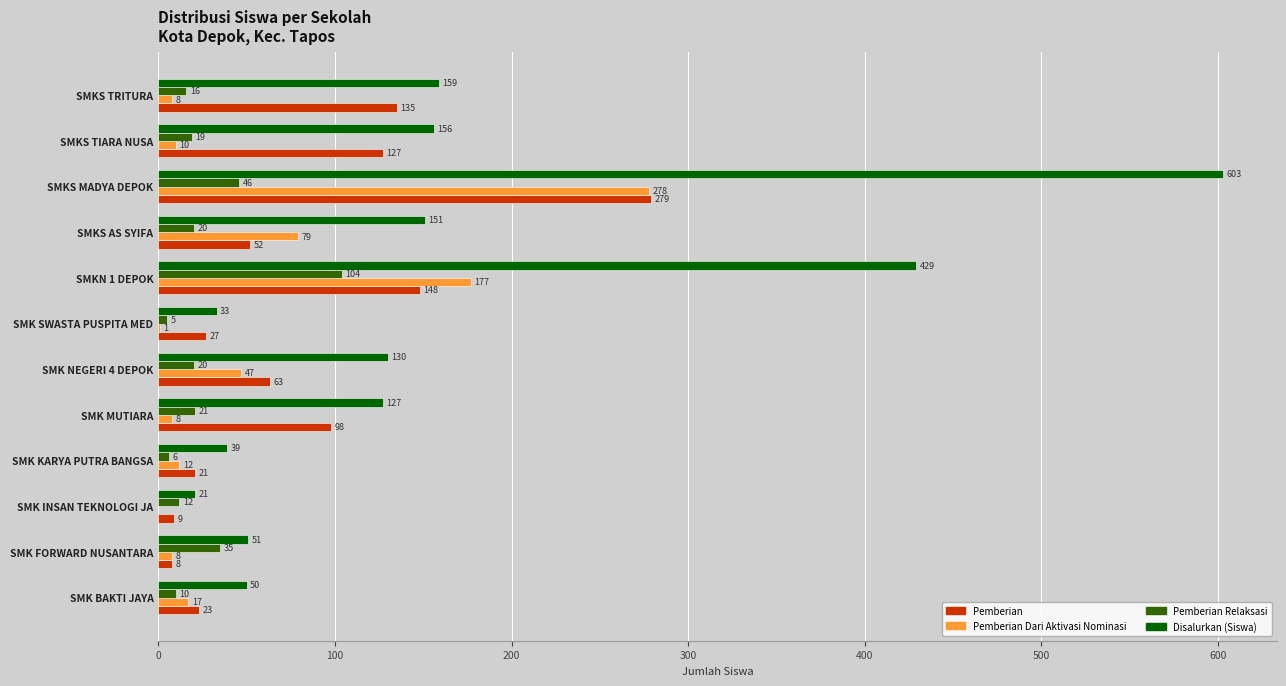

What is the total value across all series at SMK KARYA PUTRA BANGSA?

78